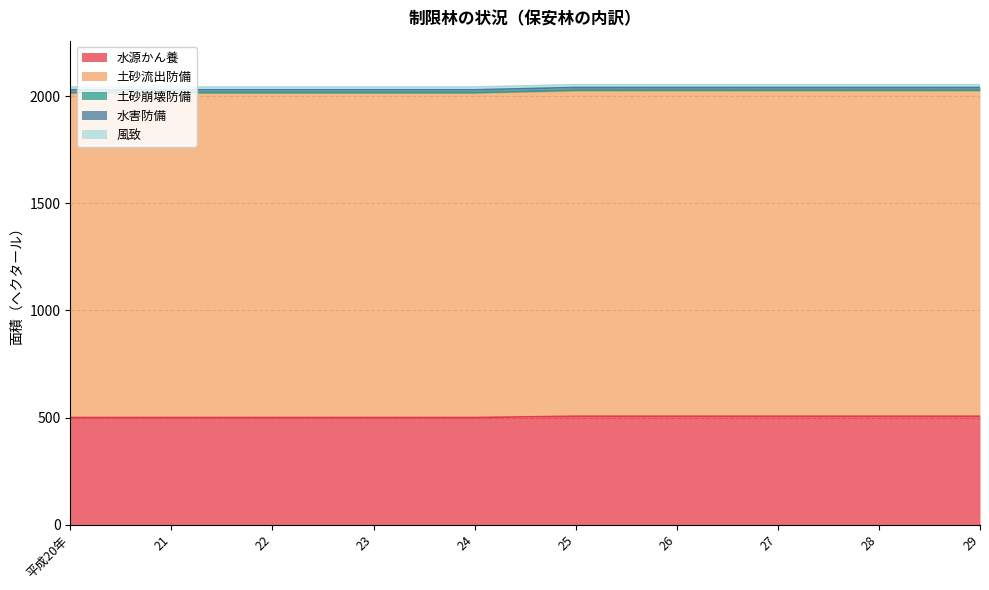

True or false: 土砂崩壊防備 and 土砂流出防備 intersect in this chart.

False